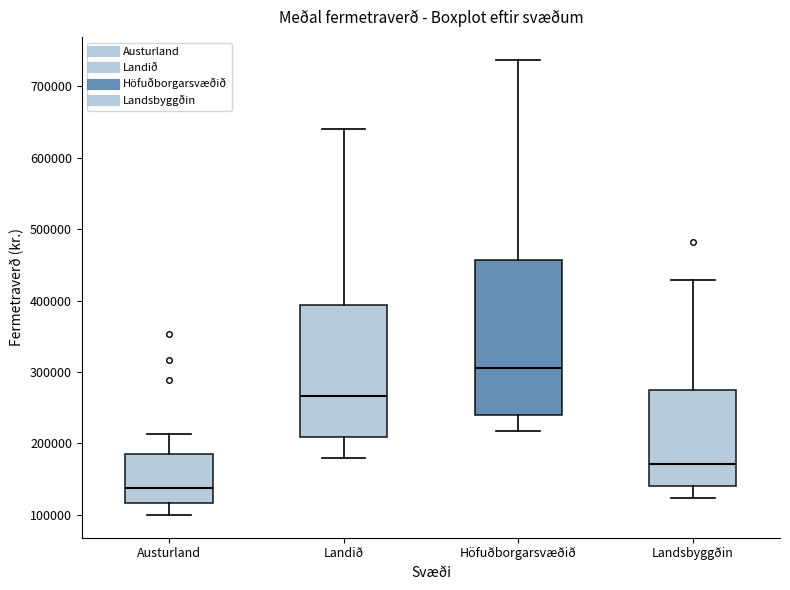

Reading left to right, read every box against the y-axis: the position of its median line, the range the box covers, and the ends of its whiskers. The values are not printed on the chart, so give them approximately, as read against the axis.

Austurland: median 140000, box 120000 to 180000, whiskers 100000 to 210000
Landið: median 270000, box 210000 to 390000, whiskers 180000 to 640000
Höfuðborgarsvæðið: median 310000, box 240000 to 460000, whiskers 220000 to 740000
Landsbyggðin: median 170000, box 140000 to 270000, whiskers 120000 to 430000